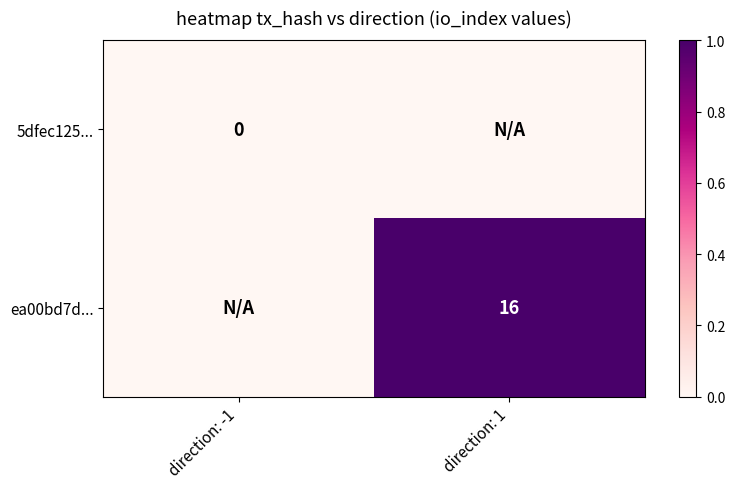

Is the value of 5dfec125... at direction: -1 greater than the value of ea00bd7d... at direction: 1?

No